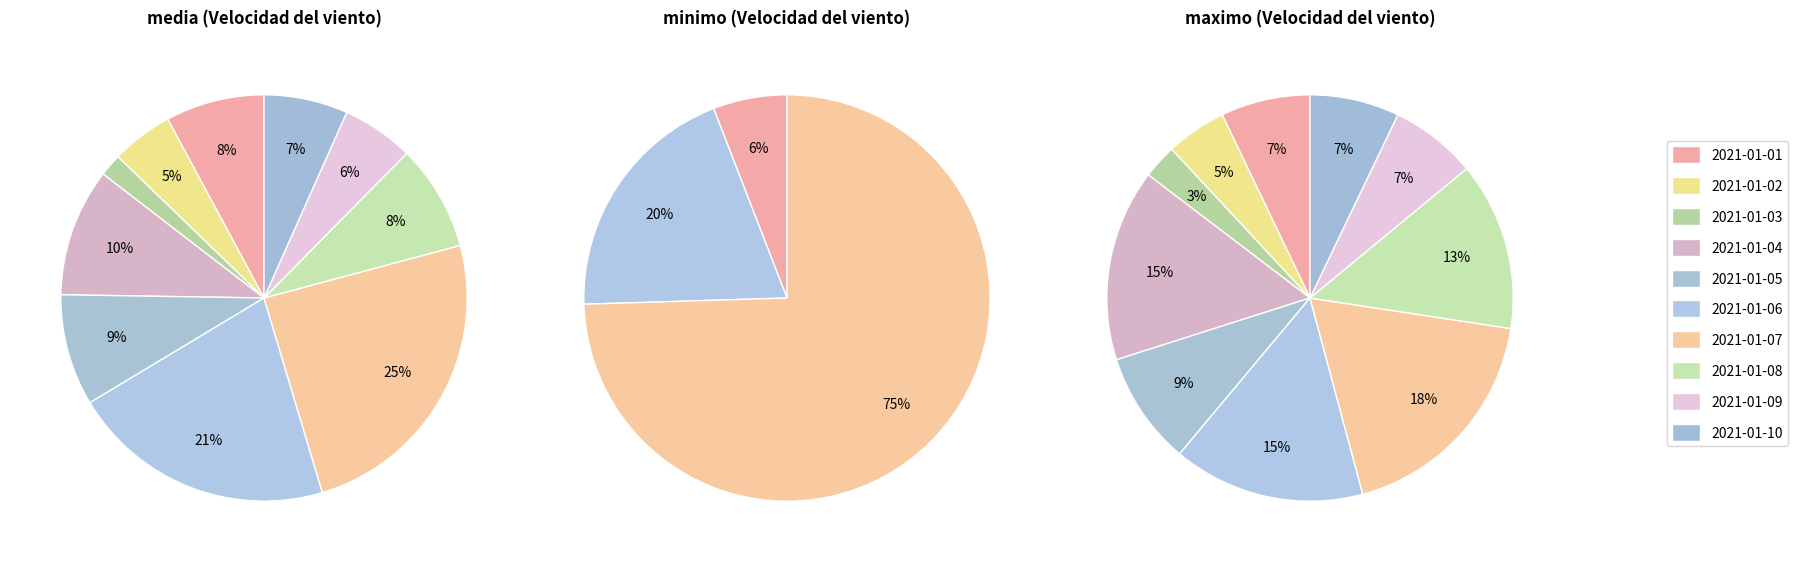

What is the spread (max minus min) of values at 3?

7.3